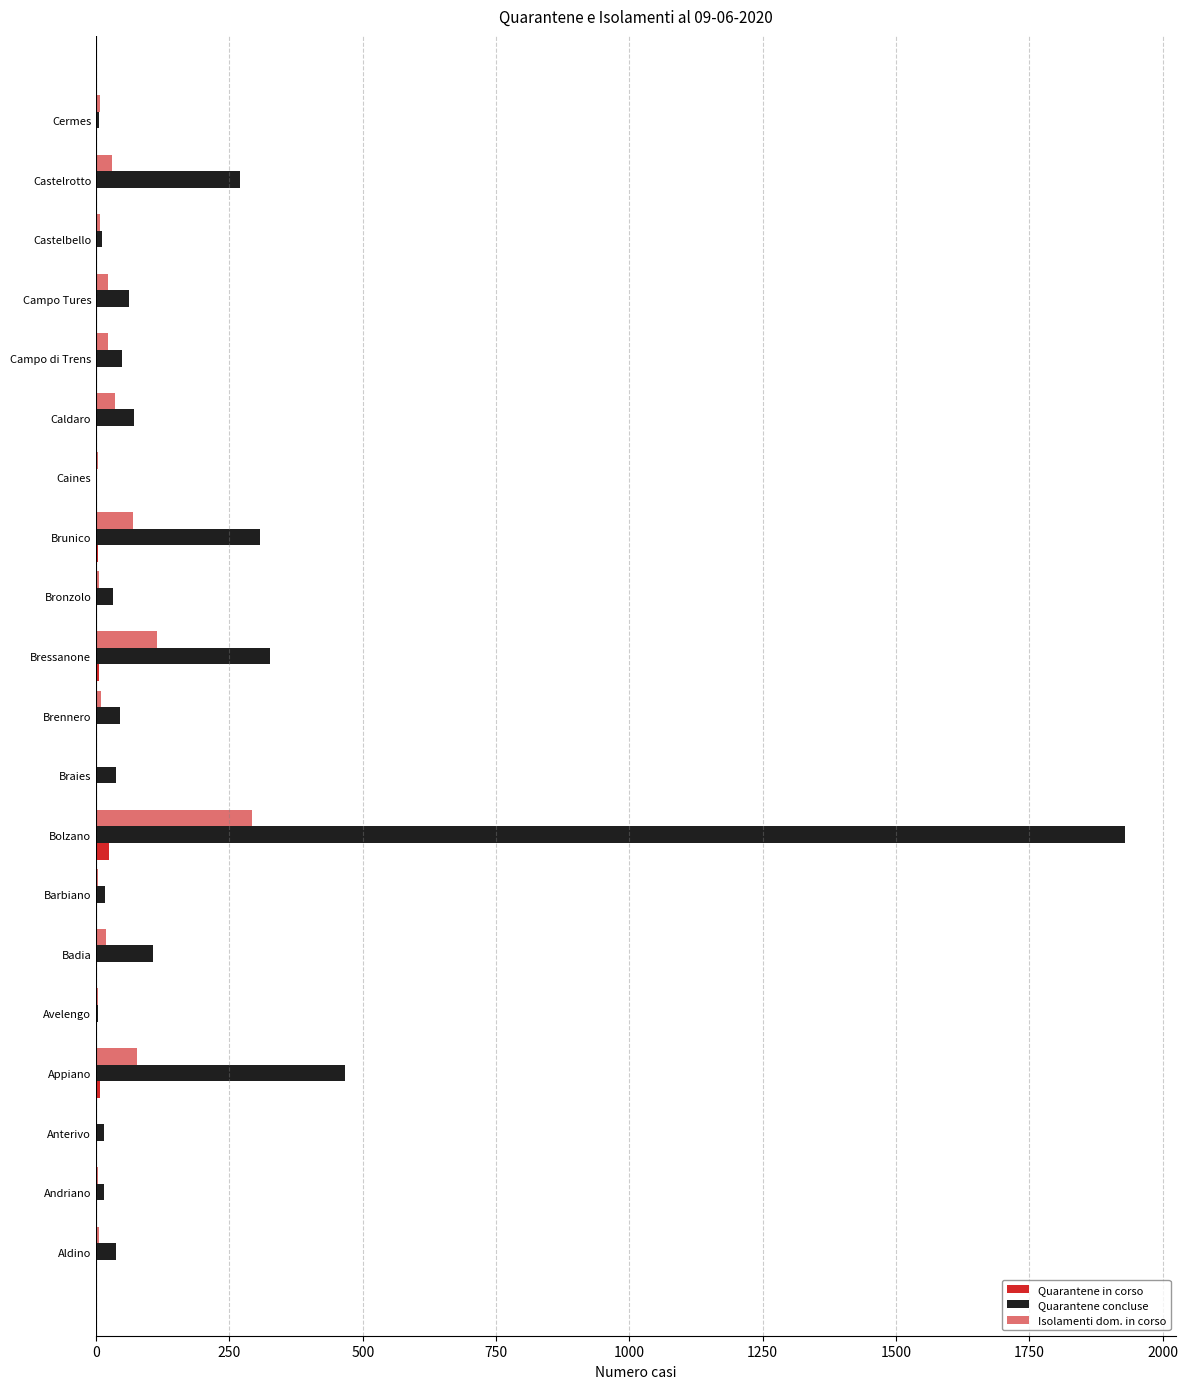

The Quarantene concluse series shows 48 at Campo di Trens. True or false?

True